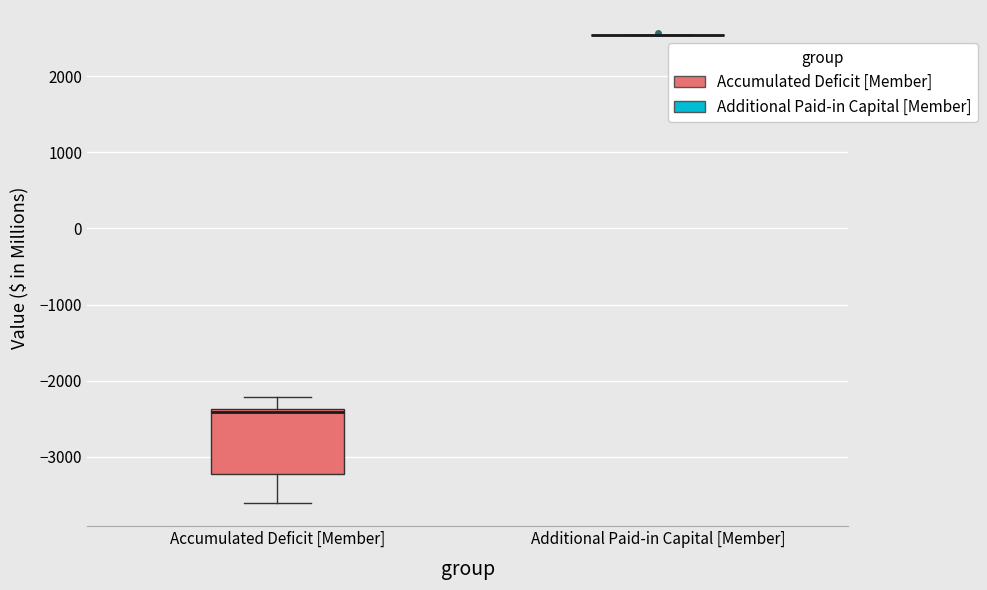

Reading left to right, read every box against the y-axis: the position of its median line, the range the box covers, and the ends of its whiskers. The values are not printed on the chart, so give them approximately, as read against the axis.

Accumulated Deficit [Member]: median -2400 (just below the box's upper edge), box -3200 to -2400, whiskers -3600 to -2200
Additional Paid-in Capital [Member]: box collapsed to a line at 2500, whiskers 2500 to 2500